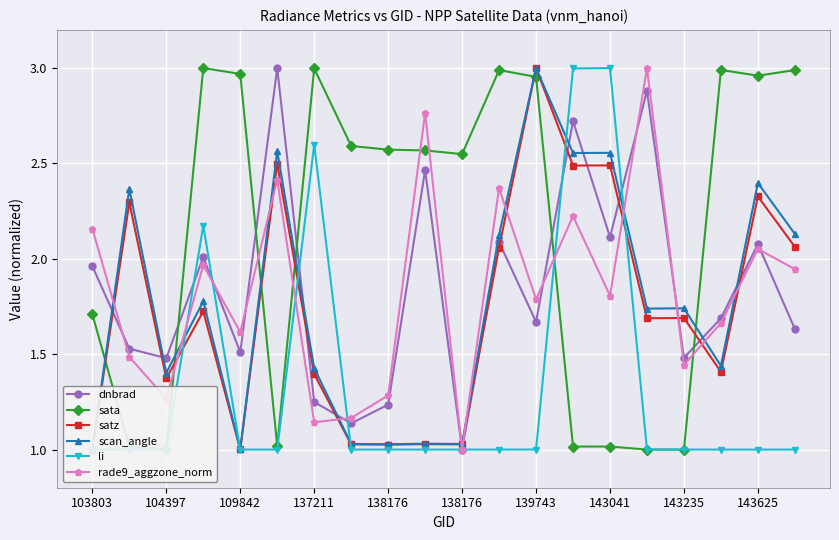

The rade9_aggzone_norm series shows 1.7 at 17. True or false?

True